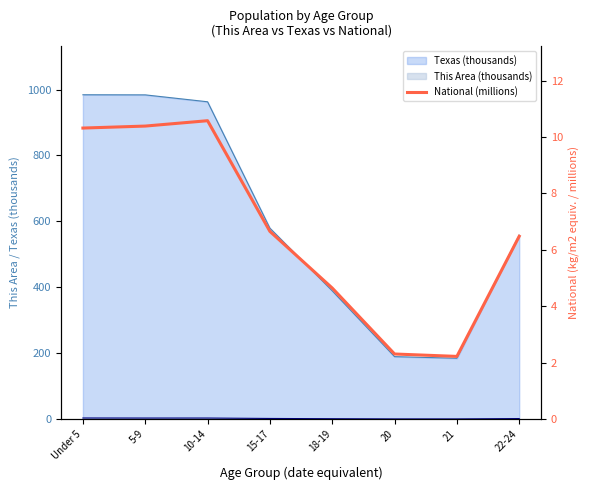

What is the minimum value shown in the chart?

2.2